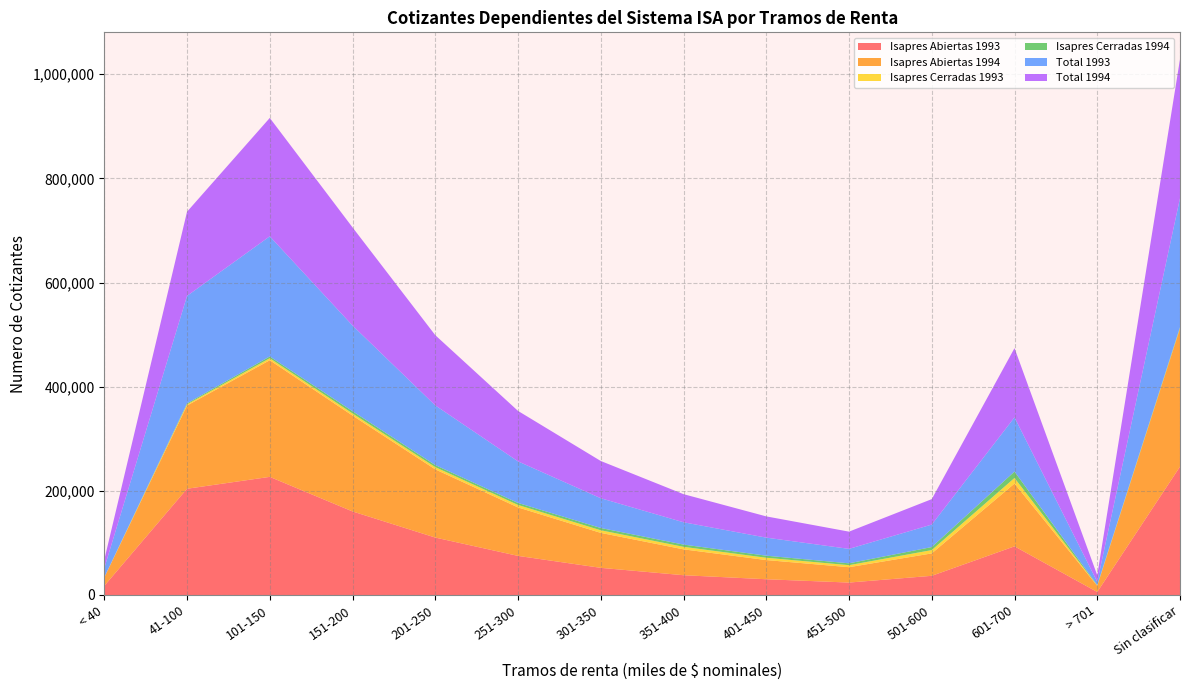

Reading left to right, list all the values displayed in this chart.

Isapres Abiertas 1993: < 40=17467	41-100=204002	101-150=226832	151-200=160437	201-250=110278	251-300=75076	301-350=52129	351-400=37978	401-450=30228	451-500=23857	501-600=36834	601-700=93394	> 701=5748	Sin clasificar=246518
Isapres Abiertas 1994: < 40=15985	41-100=159783	101-150=223973	151-200=184112	201-250=130955	251-300=93080	301-350=67139	351-400=49678	401-450=36845	451-500=29531	501-600=43038	601-700=120603	> 701=11854	Sin clasificar=265249
Isapres Cerradas 1993: < 40=187	41-100=2325	101-150=3872	151-200=4072	201-250=4333	251-300=4750	301-350=5005	351-400=4840	401-450=4432	451-500=3876	501-600=6341	601-700=10698	> 701=578	Sin clasificar=969
Isapres Cerradas 1994: < 40=132	41-100=1869	101-150=3369	151-200=4344	201-250=3889	251-300=3833	301-350=4383	351-400=4315	401-450=3964	451-500=3558	501-600=5826	601-700=12307	> 701=792	Sin clasificar=1768
Total 1993: < 40=17654	41-100=206327	101-150=230704	151-200=164509	201-250=114611	251-300=79826	301-350=57134	351-400=42818	401-450=34660	451-500=27733	501-600=43175	601-700=104092	> 701=6326	Sin clasificar=247487
Total 1994: < 40=16117	41-100=161652	101-150=227342	151-200=188456	201-250=134844	251-300=96913	301-350=71522	351-400=53993	401-450=40809	451-500=33089	501-600=48864	601-700=132910	> 701=12646	Sin clasificar=267017